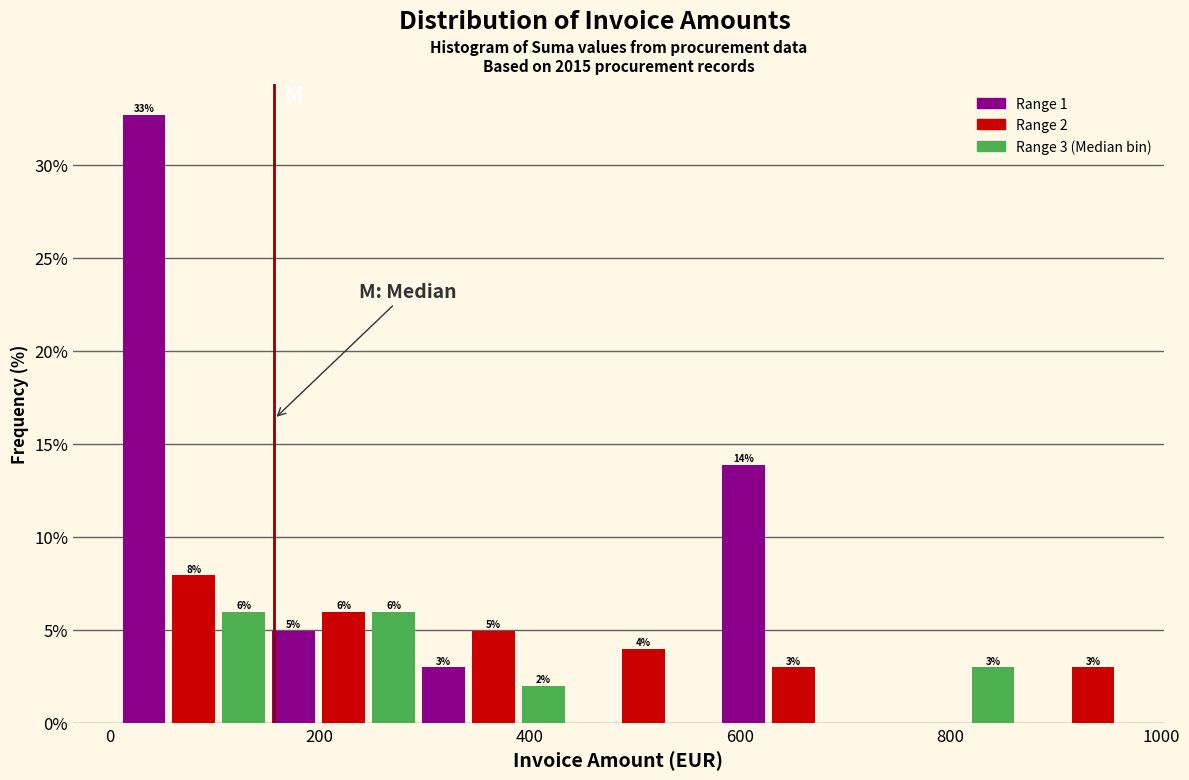

Read against the x-axis, roughly where is the centre of the tallest bar?

40